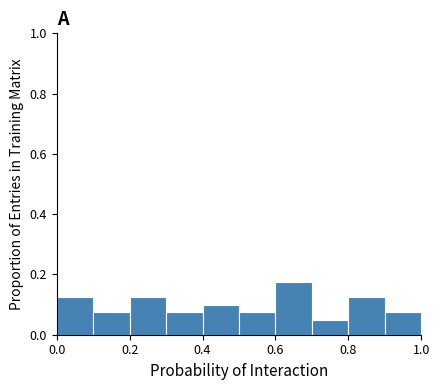

Which range on the x-axis has the tallest bar?

0.6 to 0.7